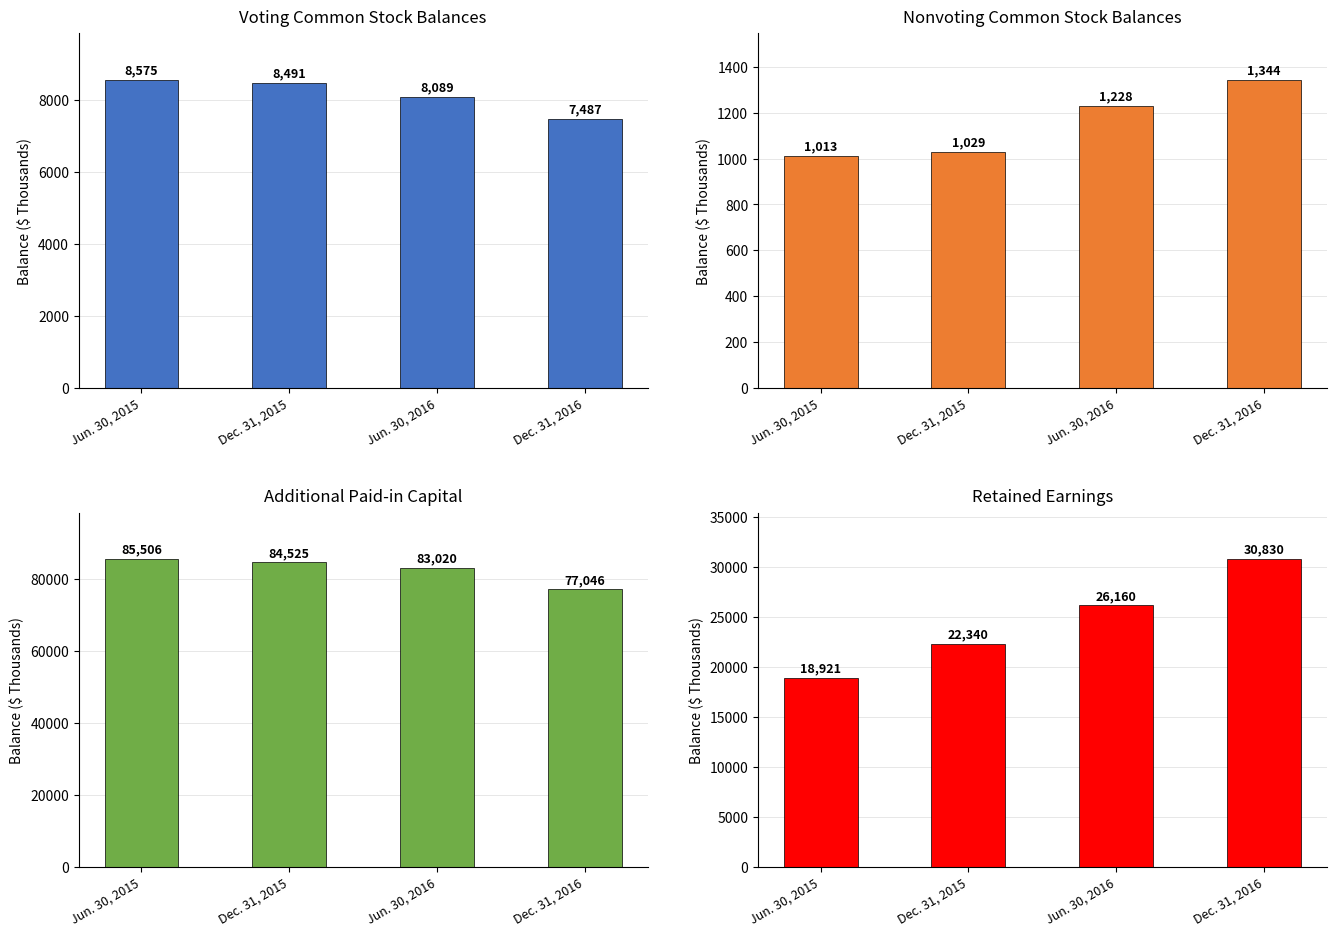

How many data points in Additional Paid-in Capital are less than 84525?

2